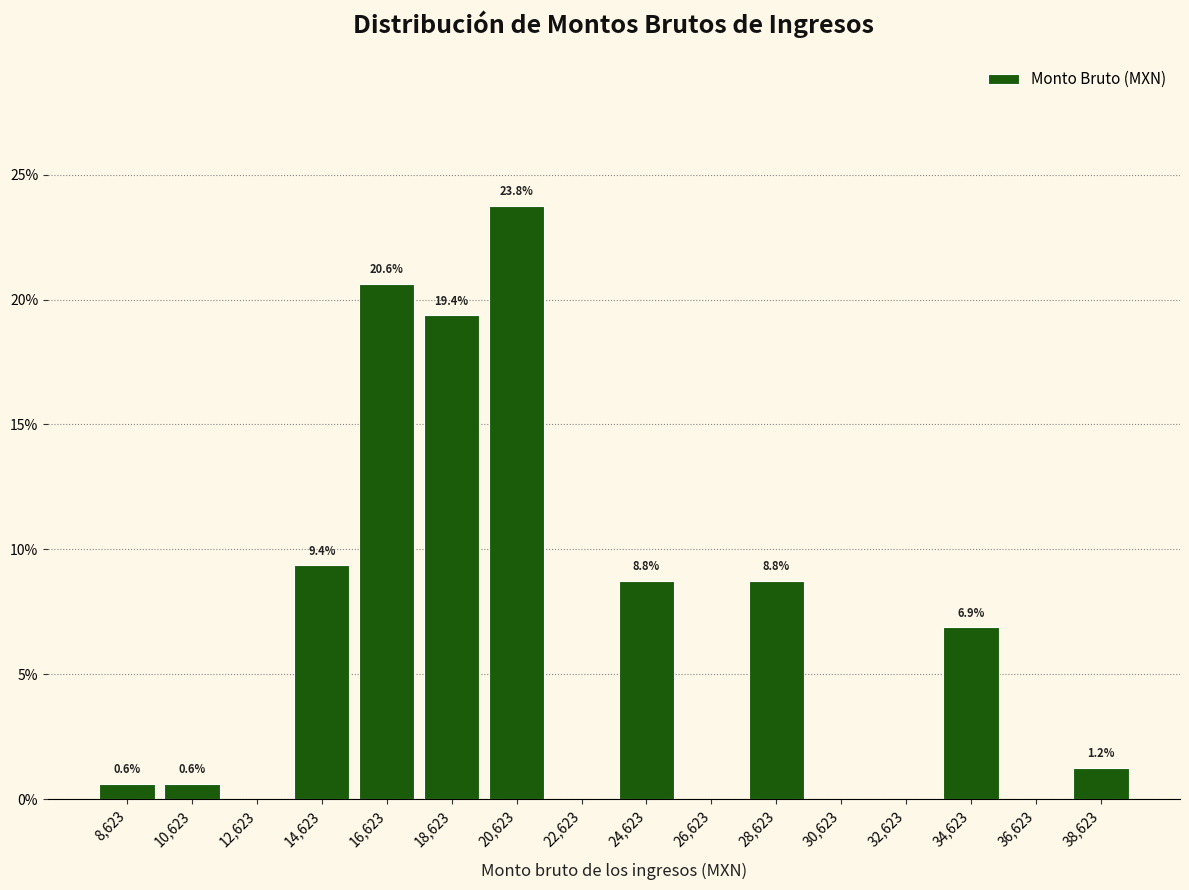

Over which range of the x-axis is the bar tallest?

19600 to 21600